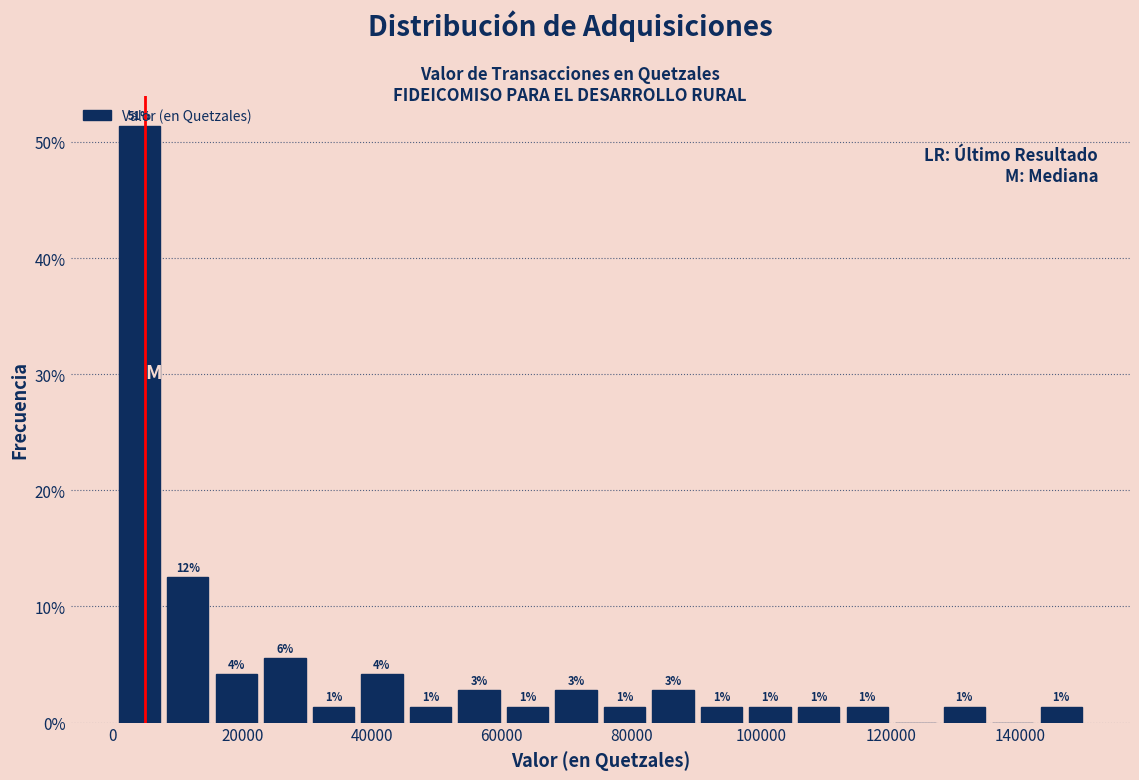

Read against the x-axis, roughly where is the centre of the tallest bar?

4000